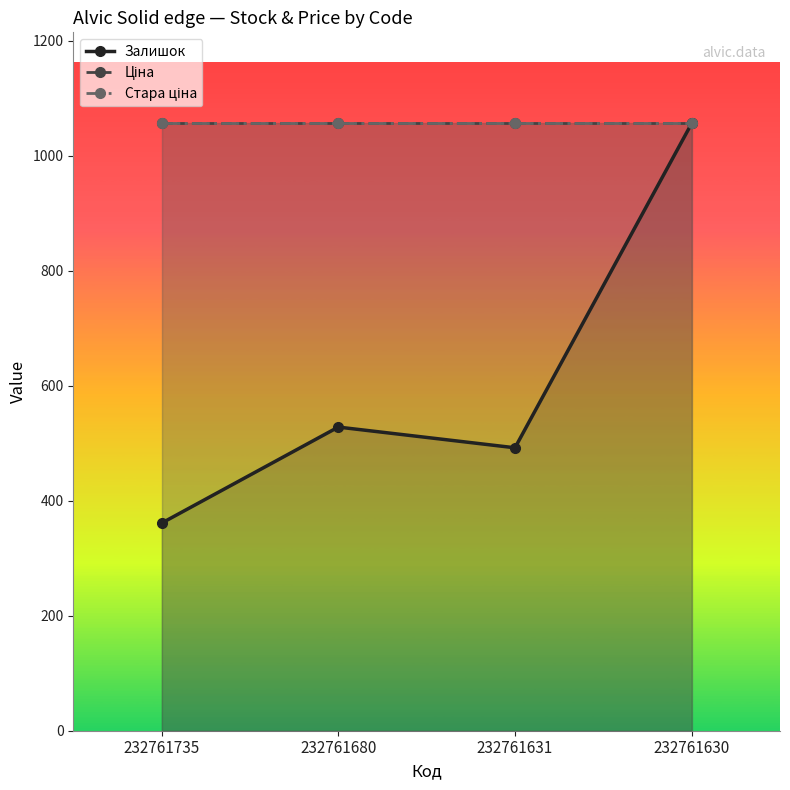

Which series has the largest range (max minus min)?

Залишок